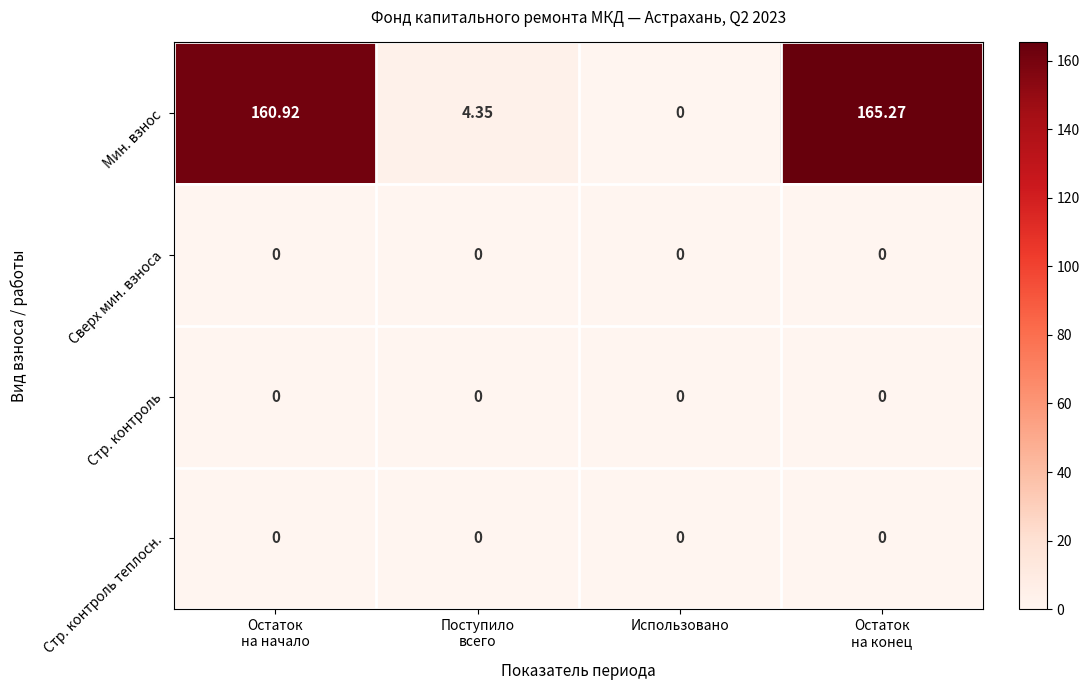

How many distinct data groups are displayed?

4